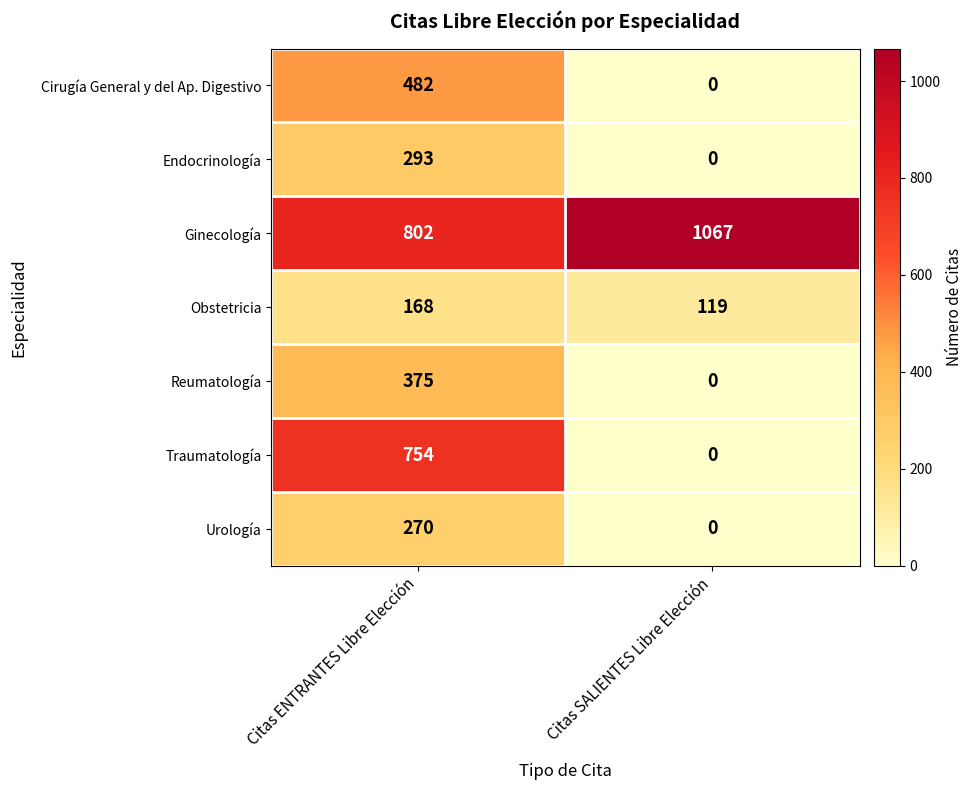

What is the sum of all Cirugía General y del Ap. Digestivo values?

482